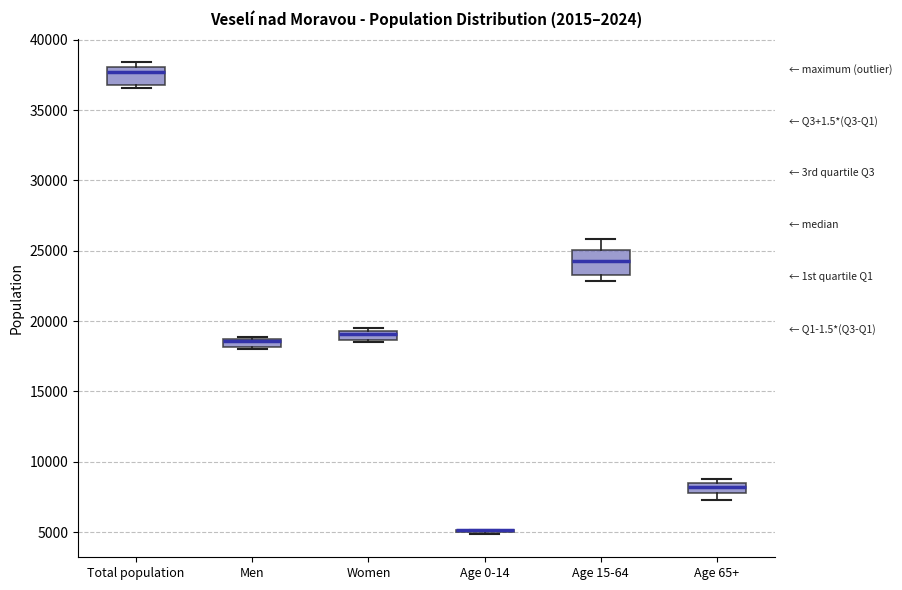

Where is the lower edge of the box for Total population on the y-axis? The values are not printed on the chart, so give them approximately, as read against the axis.

37000